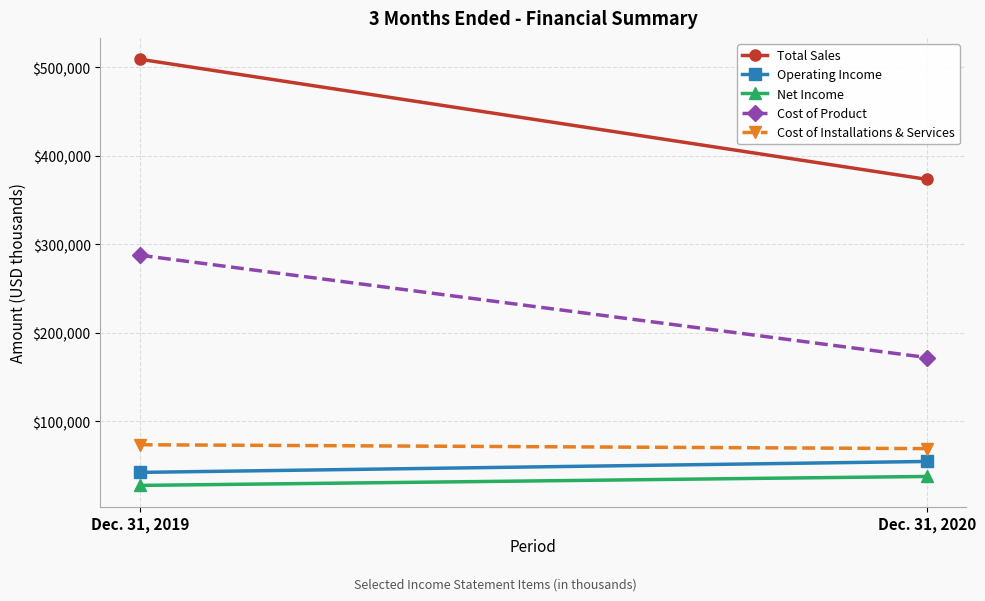

The value of Operating Income at Dec. 31, 2020 is 54786. True or false?

True